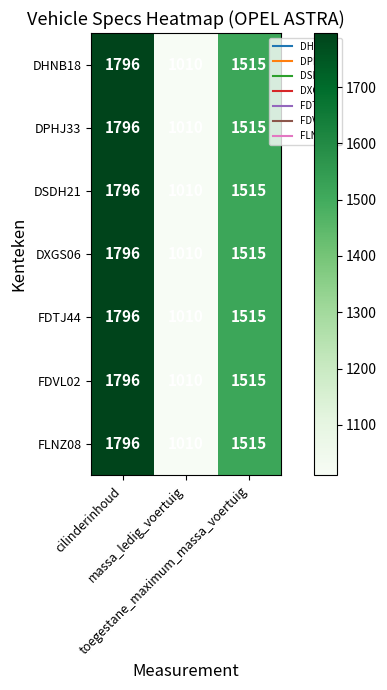

What is the average value of the FLNZ08 series?

1440